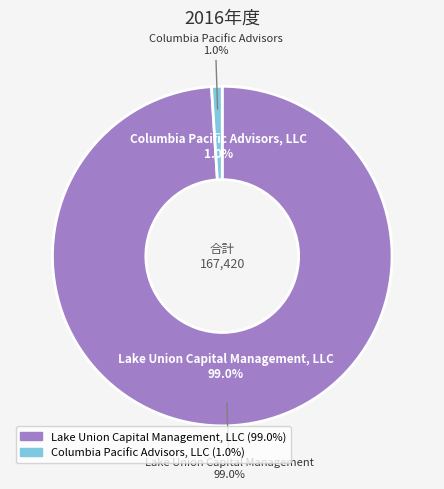

What is the change in value from Lake Union Capital Management, LLC to Columbia Pacific Advisors, LLC?

-164040